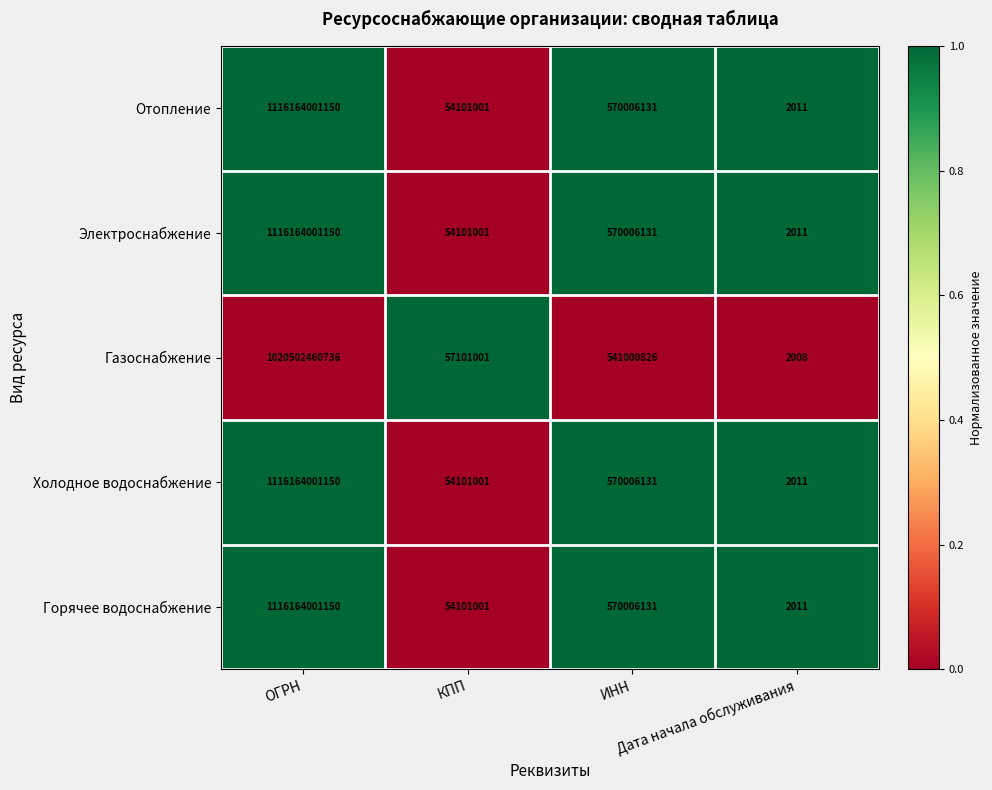

What is the difference between the maximum and second lowest values in the Горячее водоснабжение series?

1116109900149